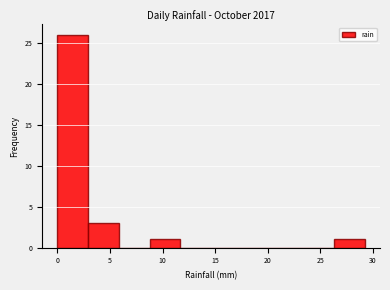

Reading left to right, list every bar in this chart as the range it spans on the x-axis followed by its height. Neither the bar edges nor the heights are printed on the chart, so give them approximately, as read against the axes.

0.0 to 3.0: 26
3.0 to 6.0: 3
6.0 to 9.0: 0
9.0 to 11.5: 1
11.5 to 14.5: 0
14.5 to 17.5: 0
17.5 to 20.5: 0
20.5 to 23.5: 0
23.5 to 26.5: 0
26.5 to 29.0: 1